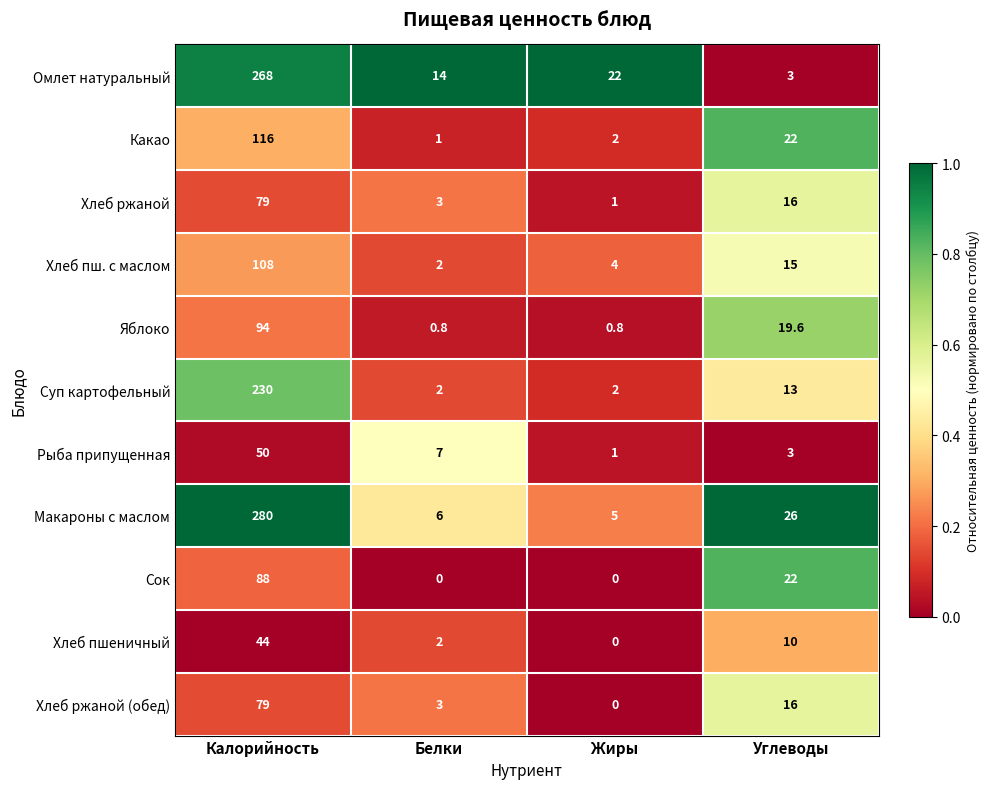

List the labels in order of Омлет натуральный value, largest first.

Калорийность, Жиры, Белки, Углеводы